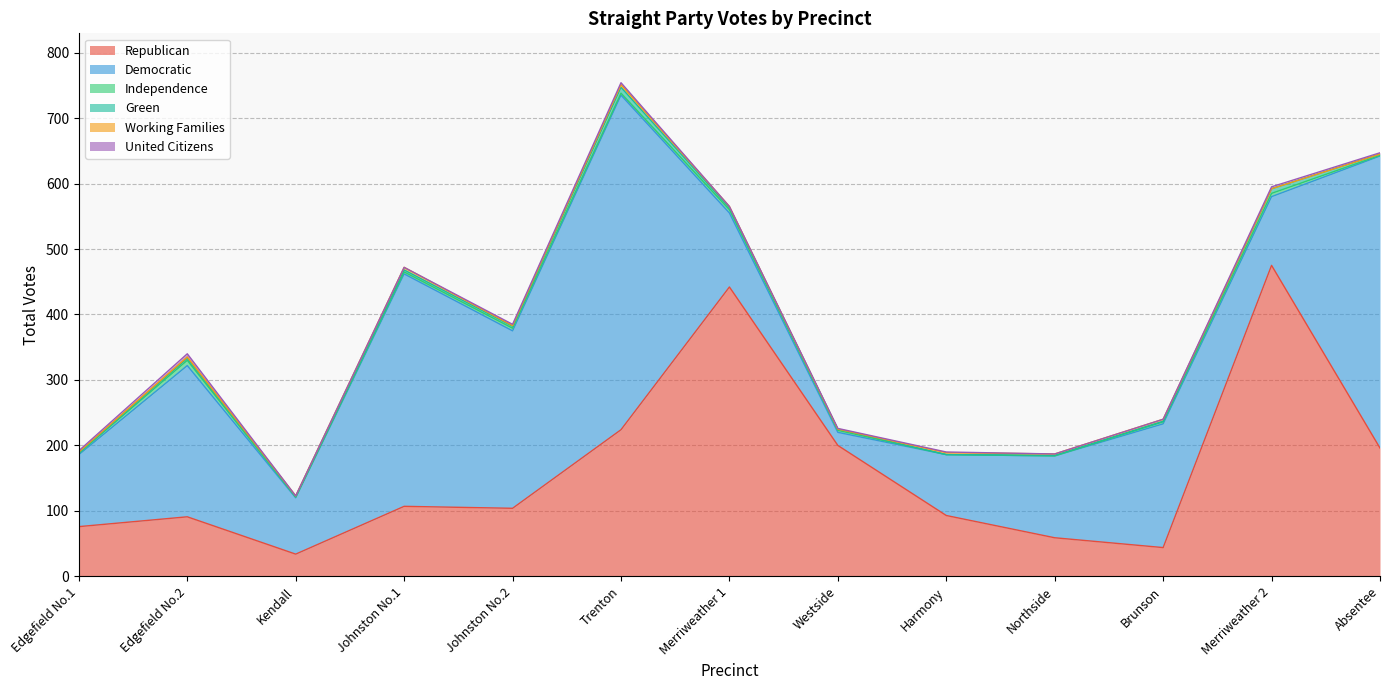

How many values in the Green series exceed 2?

6